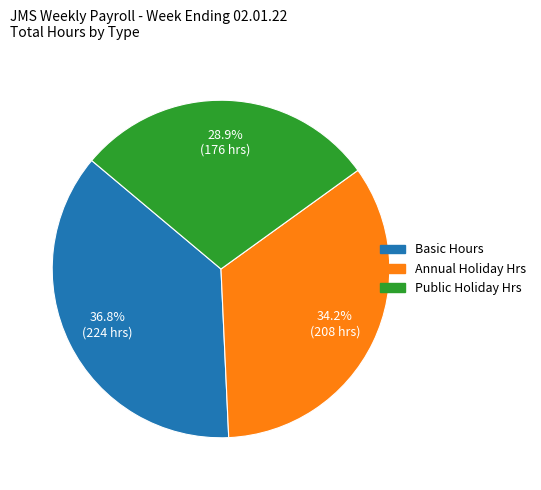

What is the ratio of the value at Annual Holiday Hrs to the value at Public Holiday Hrs?

1.2